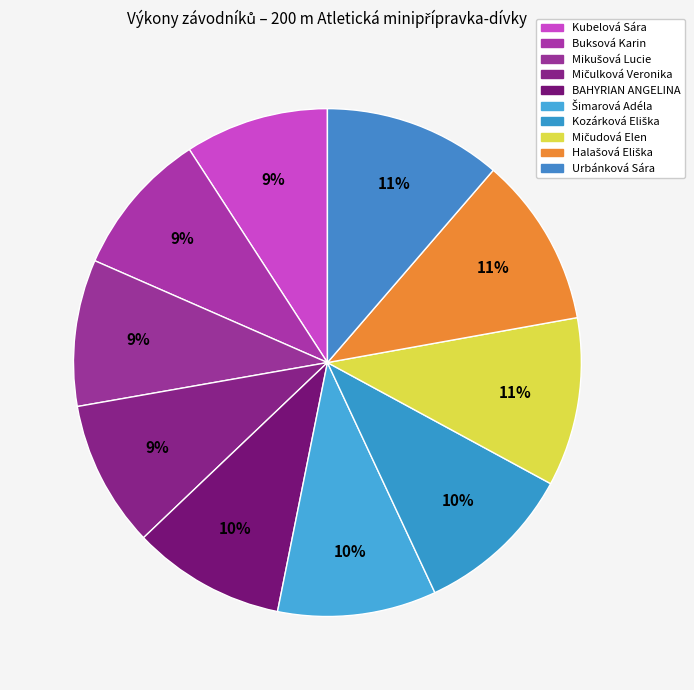

How many segments does this pie chart have?

10